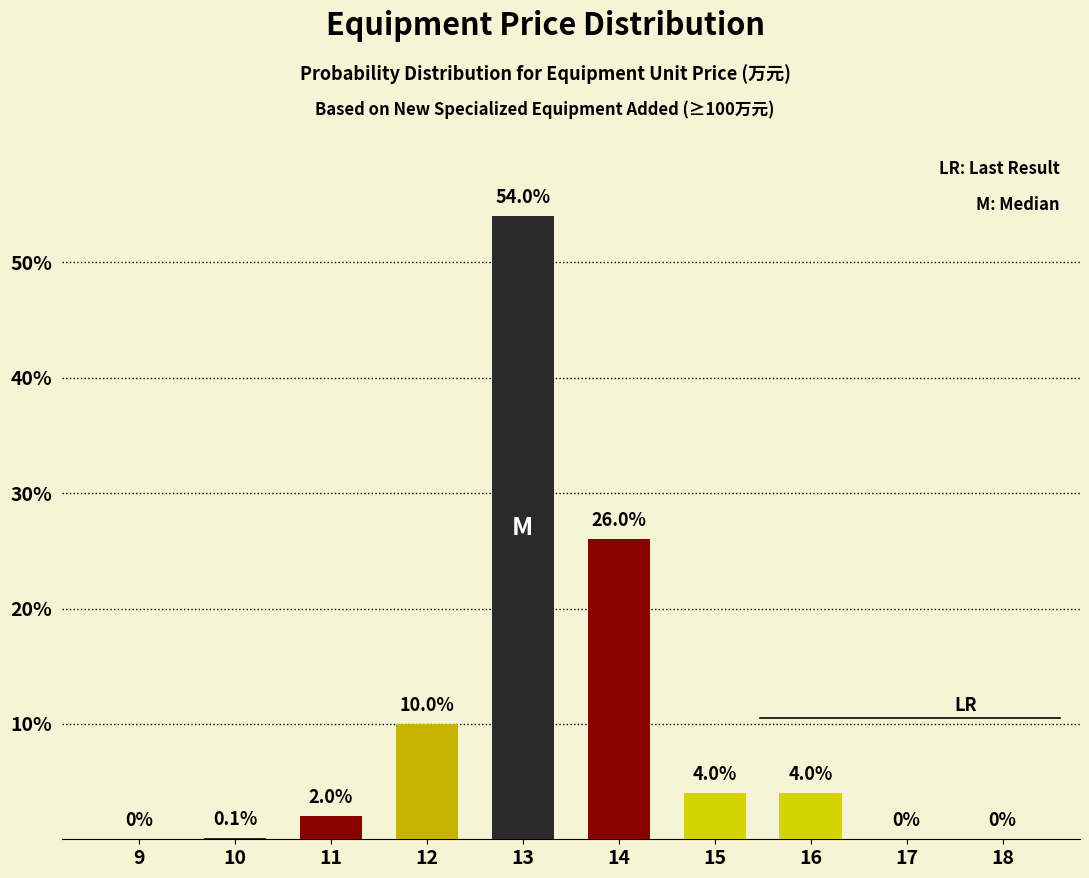

Reading right to left, list all the values displayed in this chart.

18=0.0	17=0.0	16=4.0	15=4.0	14=26.0	13=54.0	12=10.0	11=2.0	10=0.1	9=0.0